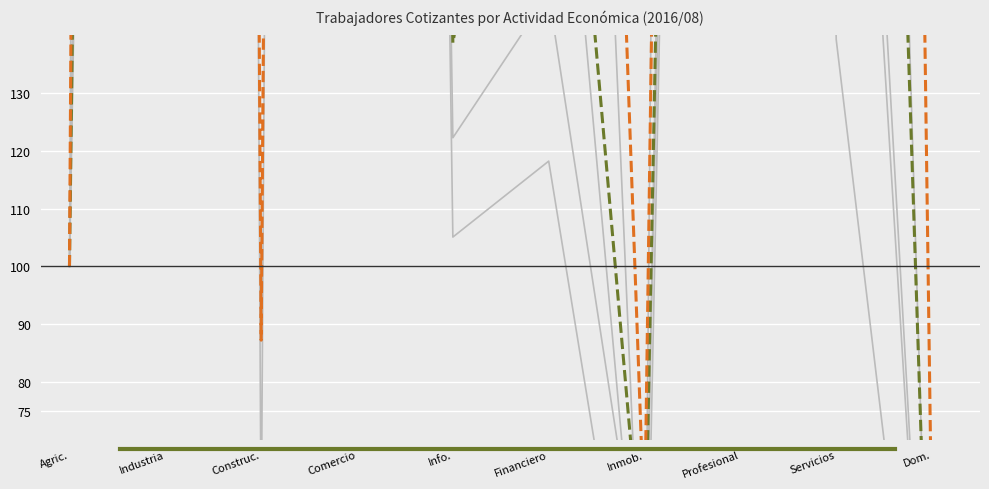

What is the total value across all series at Dom.?

73.4